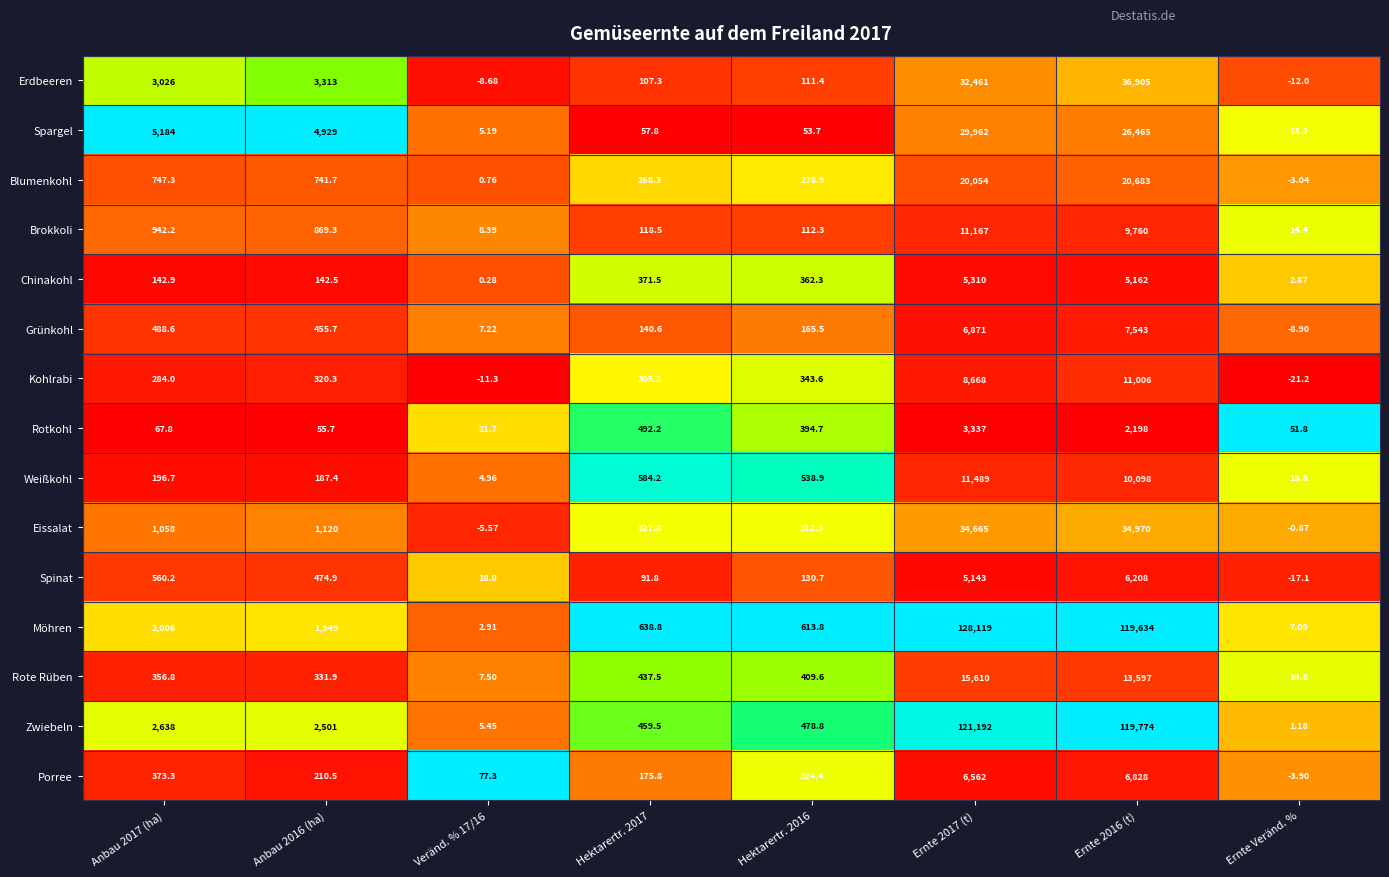

Which series has the largest total across all categories?

Möhren